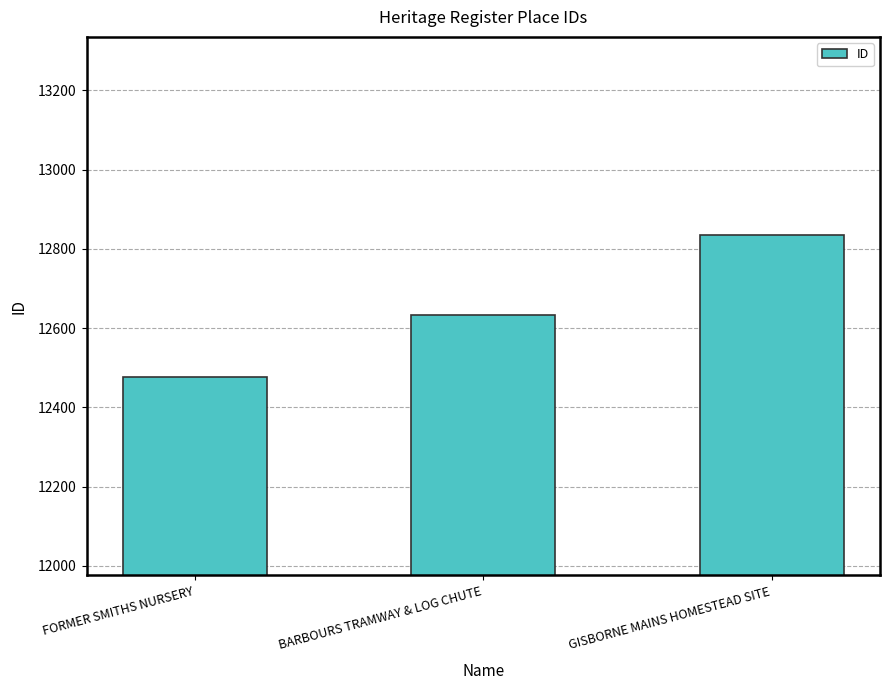

What position from the right is FORMER SMITHS NURSERY?

3